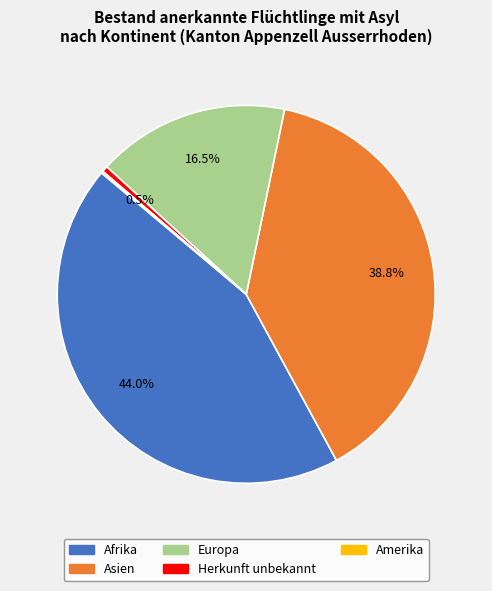

To the nearest percent, what is the average slice percentage?

20%